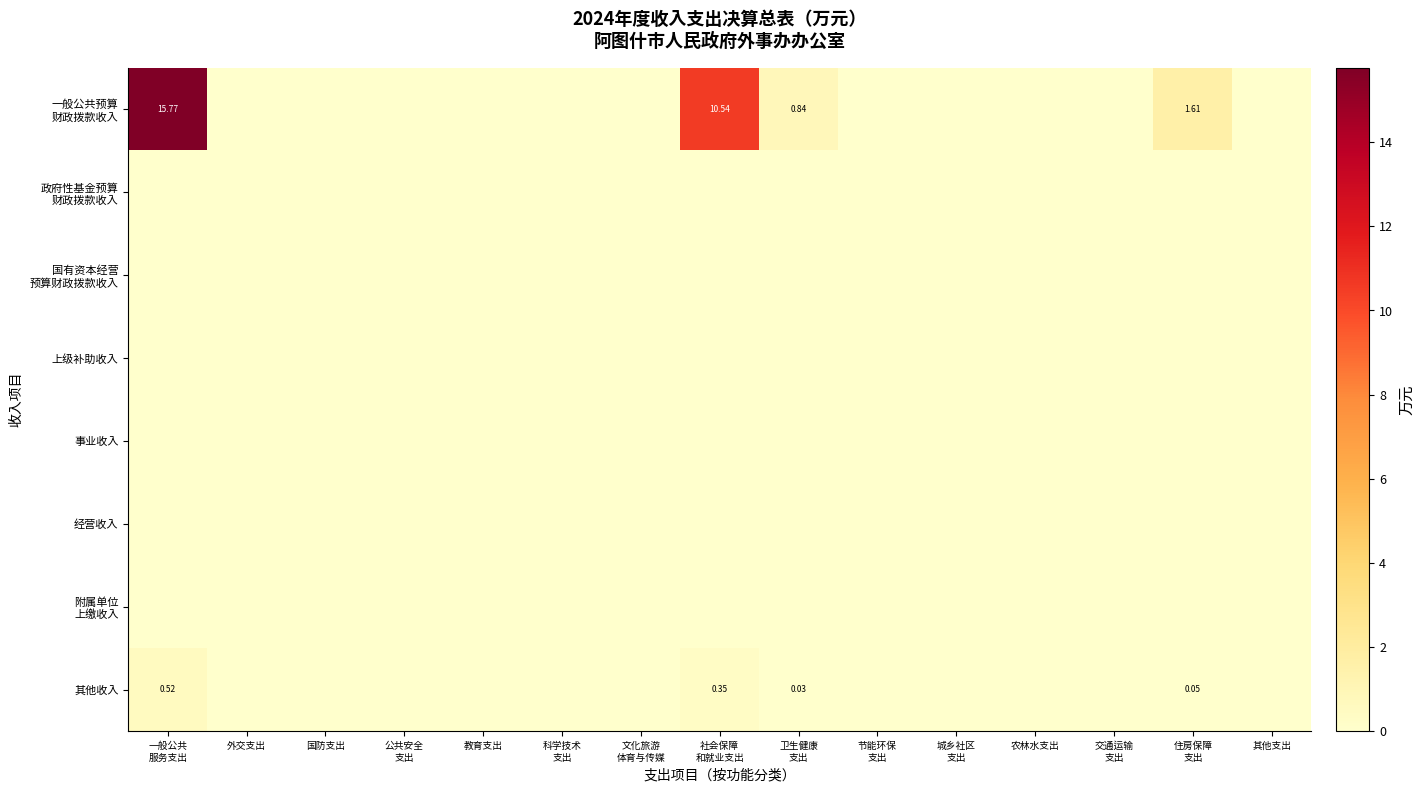

The value of 事业收入 at 其他支出 is 0.0. True or false?

True